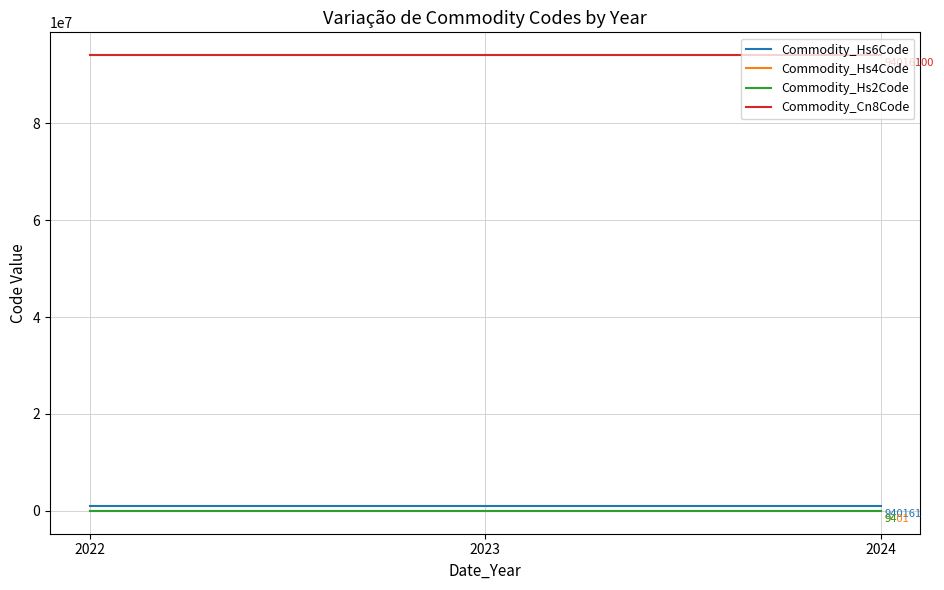

What is the maximum value shown in the chart?

94016100